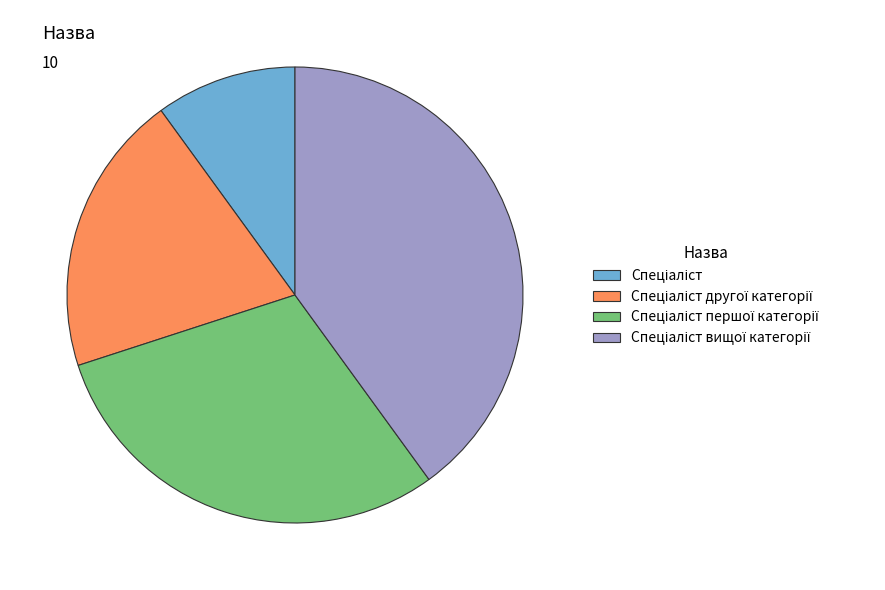

Is there any slice that represents more than half of the pie?

No